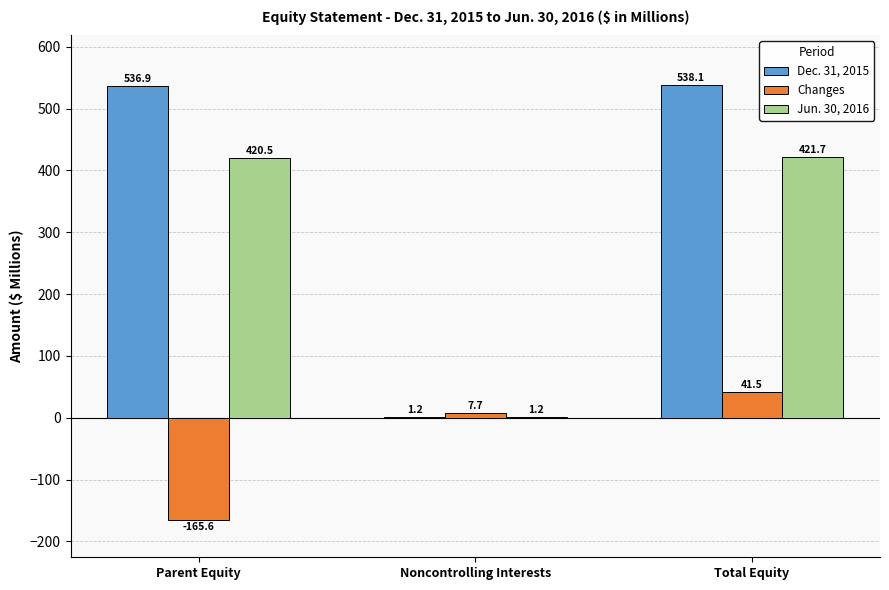

The Jun. 30, 2016 series shows 713.2 at Parent Equity. True or false?

False